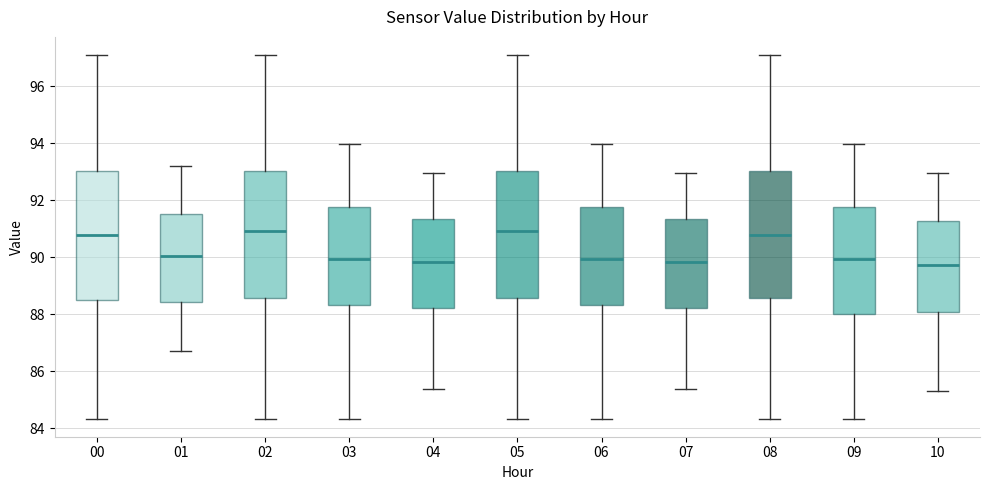

Reading left to right, read every box against the y-axis: the position of its median line, the range the box covers, and the ends of its whiskers. The values are not printed on the chart, so give them approximately, as read against the axis.

00: median 90.8, box 88.4 to 93.0, whiskers 84.4 to 97.2
01: median 90.0, box 88.4 to 91.6, whiskers 86.8 to 93.2
02: median 91.0, box 88.6 to 93.0, whiskers 84.4 to 97.2
03: median 90.0, box 88.4 to 91.8, whiskers 84.4 to 94.0
04: median 89.8, box 88.2 to 91.4, whiskers 85.4 to 93.0
05: median 91.0, box 88.6 to 93.0, whiskers 84.4 to 97.2
06: median 90.0, box 88.4 to 91.8, whiskers 84.4 to 94.0
07: median 89.8, box 88.2 to 91.4, whiskers 85.4 to 93.0
08: median 90.8, box 88.6 to 93.0, whiskers 84.4 to 97.2
09: median 90.0, box 88.0 to 91.8, whiskers 84.4 to 94.0
10: median 89.8, box 88.0 to 91.2, whiskers 85.2 to 93.0